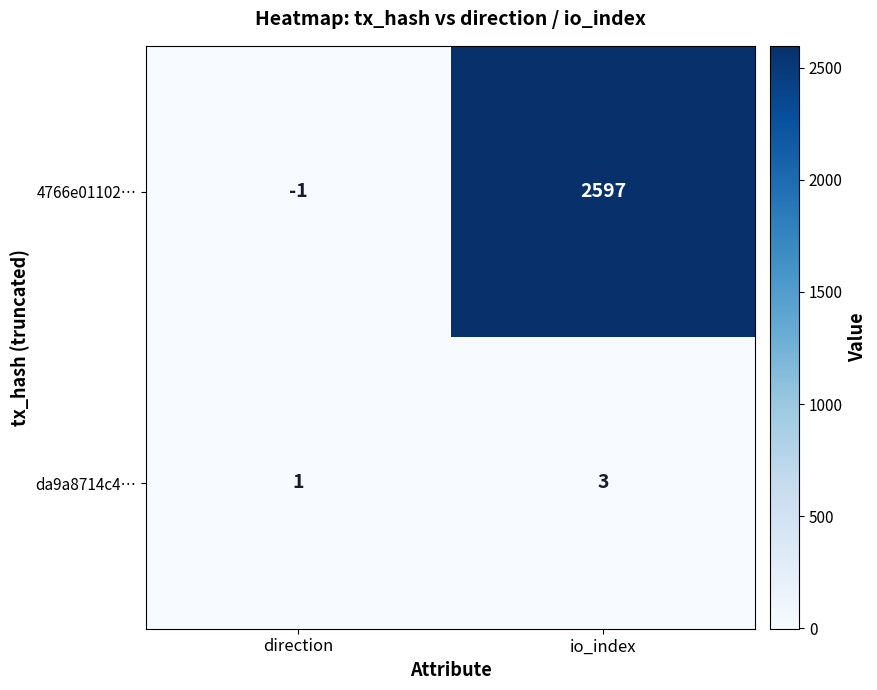

Reading left to right, list all the values displayed in this chart.

4766e01102…: -1	2597
da9a8714c4…: 1	3